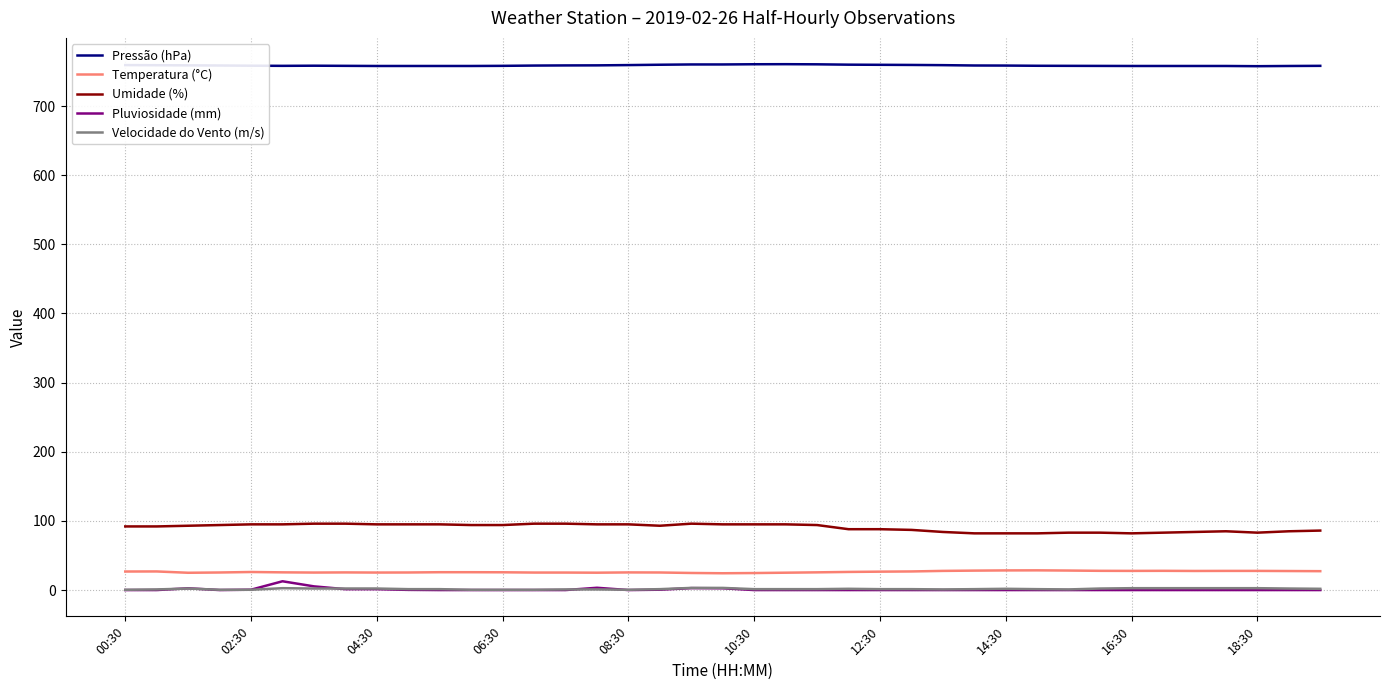

What is the lowest value of the Temperatura (°C) series?

24.3